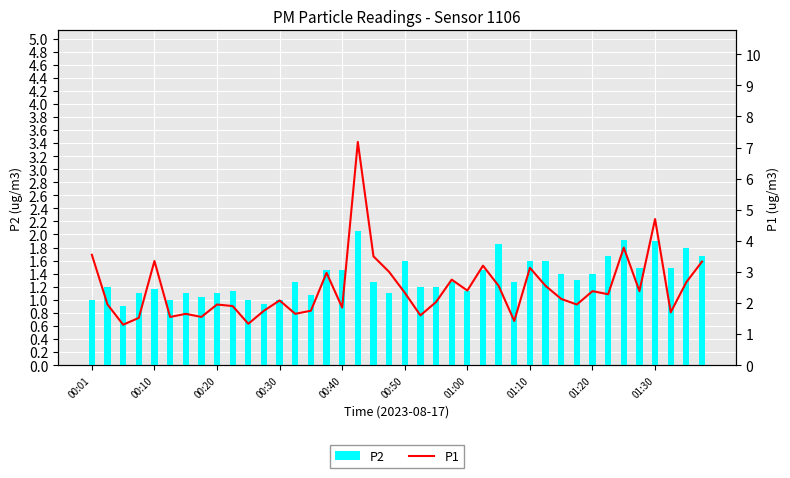

What is the highest value of the P1 series?

7.2